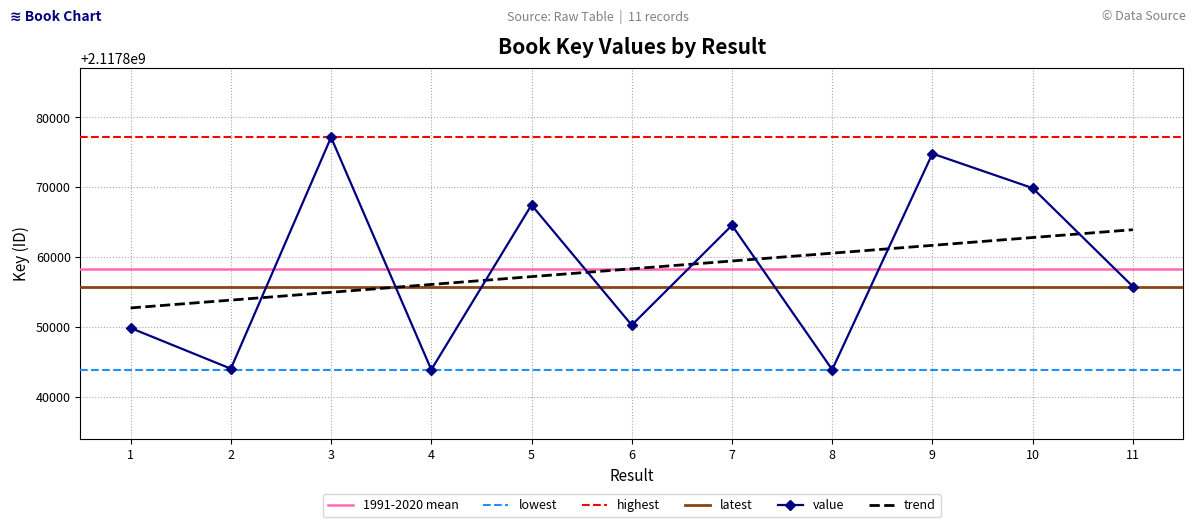

Is this an area chart (filled region under the line)?

No